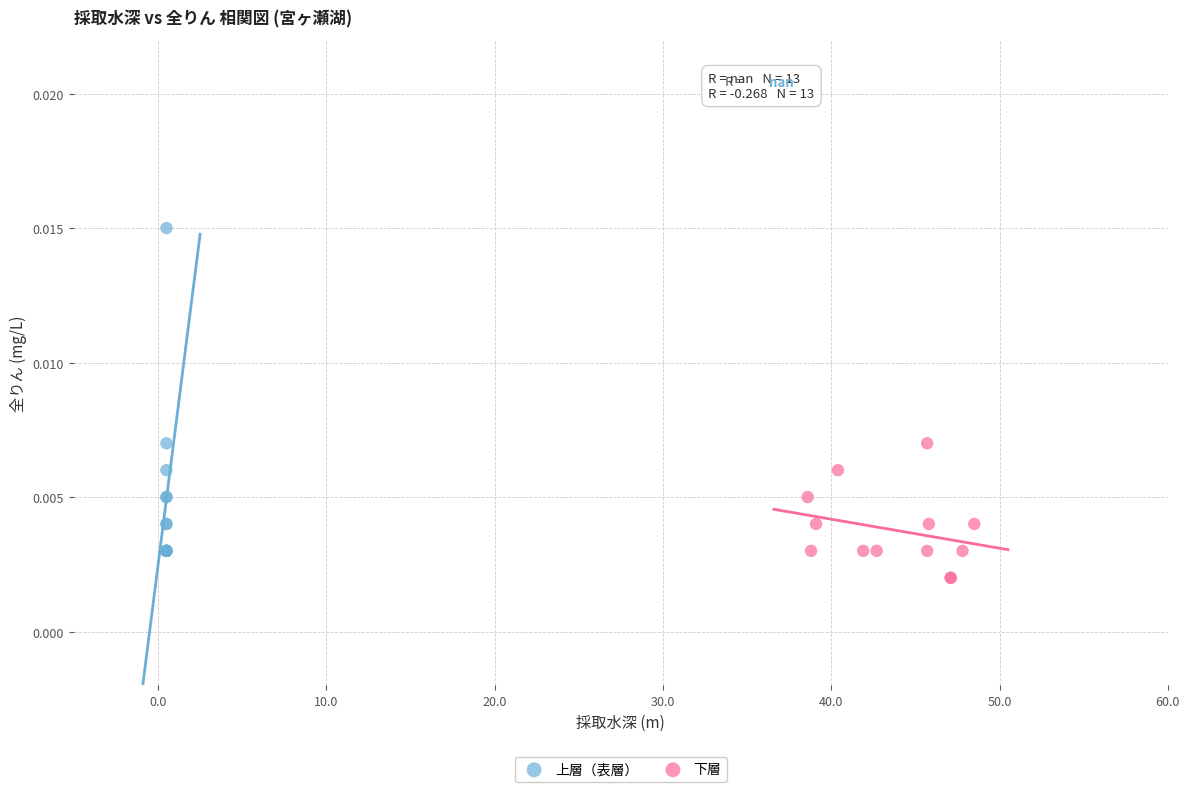

Which series contains the lowest Y value?

下層